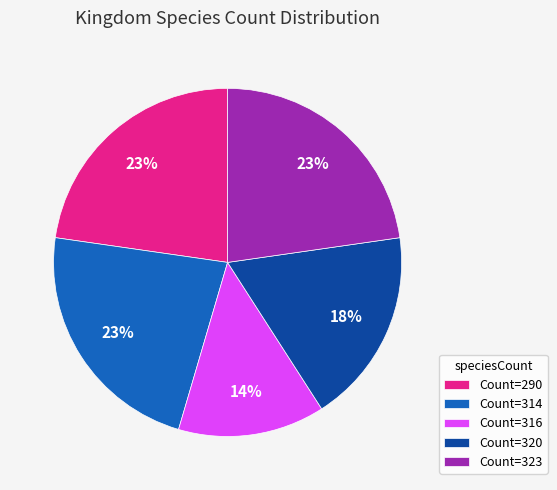

Approximately how many times larger is the value at Count=316 compared to Count=290?

0.6